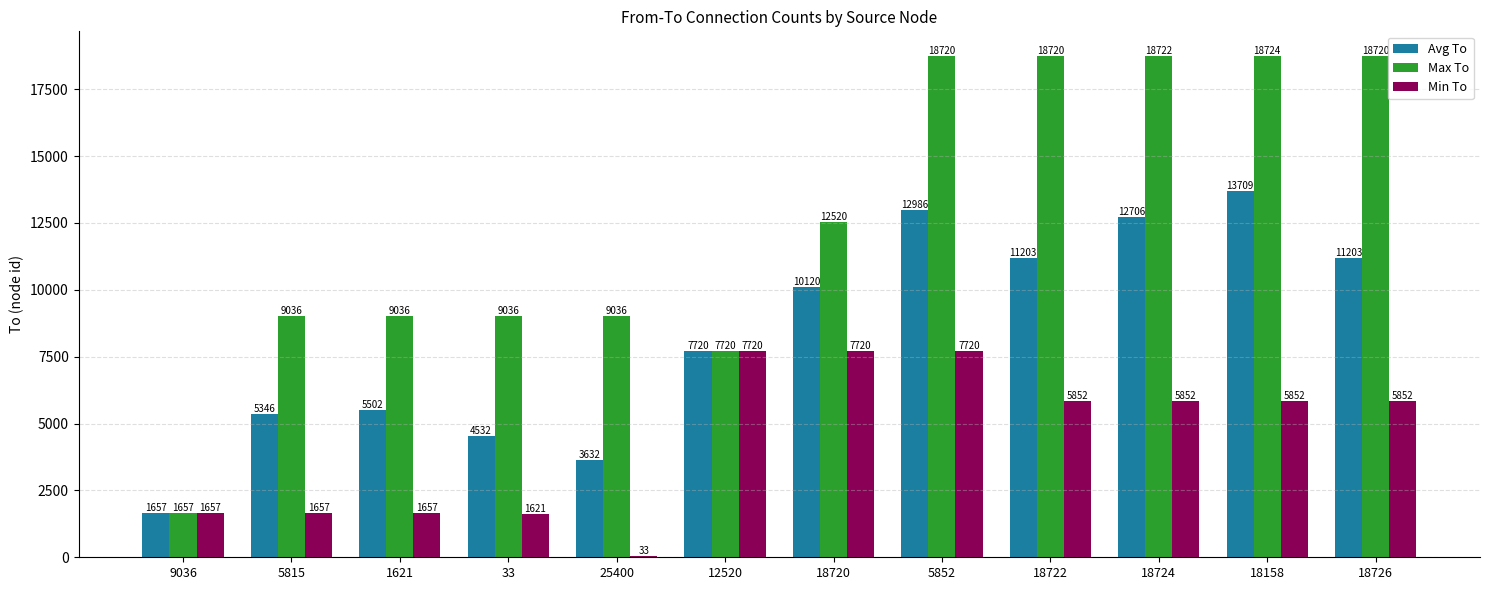

The Max To series shows 4853 at 1621. True or false?

False